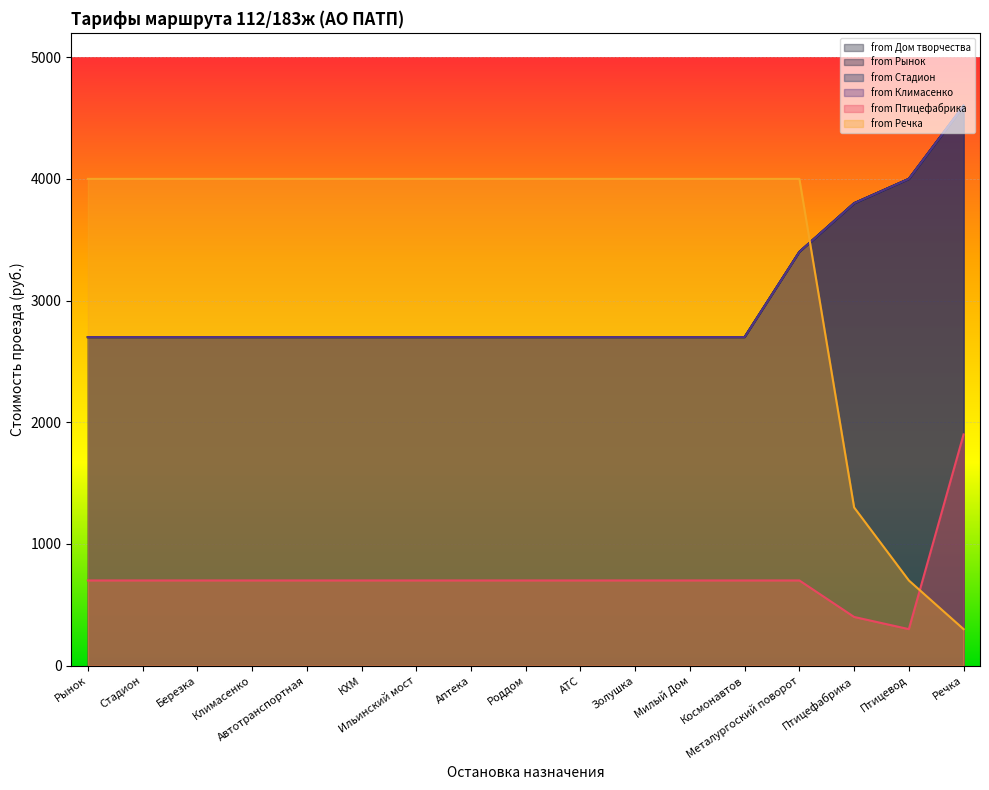

Does the chart display data point markers on the line(s)?

No